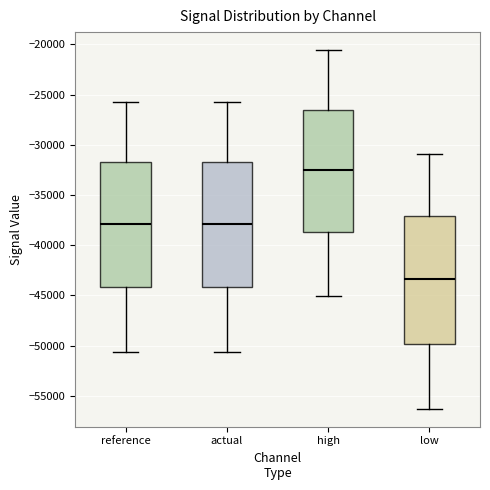

Reading left to right, transcribe this box plot: for each box, give where its median line is, the range the box spans, and where its two whiskers end, as read against the y-axis. The values are not printed on the chart, so give them approximately, as read against the axis.

reference: median -38000, box -44000 to -31500, whiskers -50500 to -25500
actual: median -38000, box -44000 to -31500, whiskers -50500 to -25500
high: median -32500, box -38500 to -26500, whiskers -45000 to -20500
low: median -43500, box -50000 to -37000, whiskers -56500 to -31000